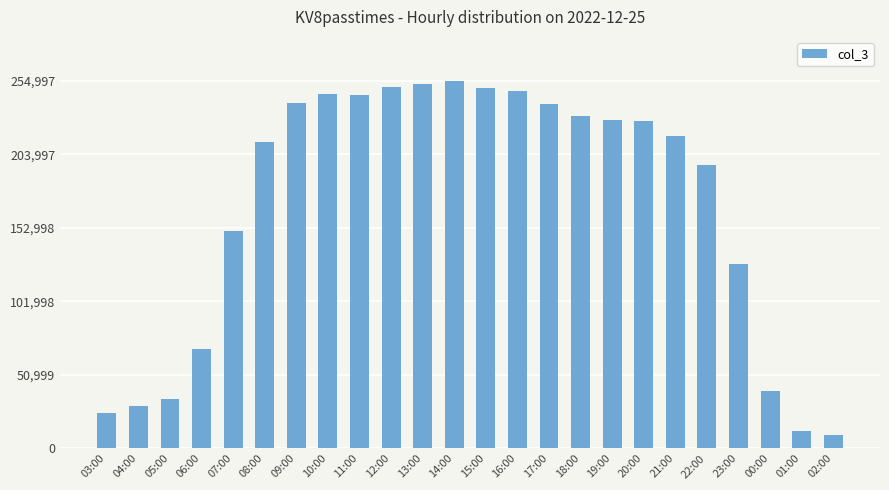

What is the sum of all values?

4036156